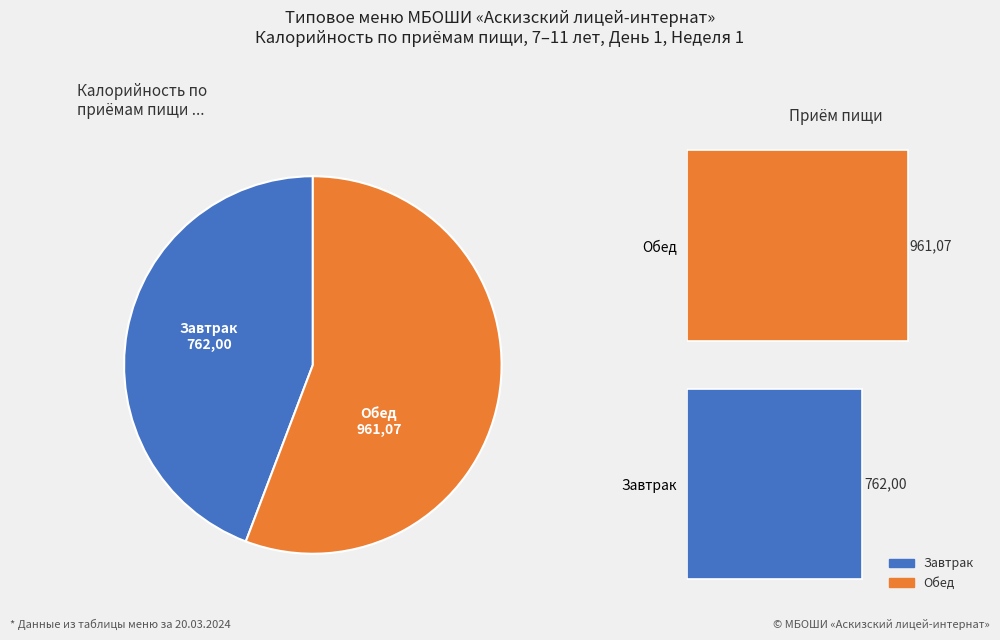

The Завтрак slice represents 30% of the pie. True or false?

False